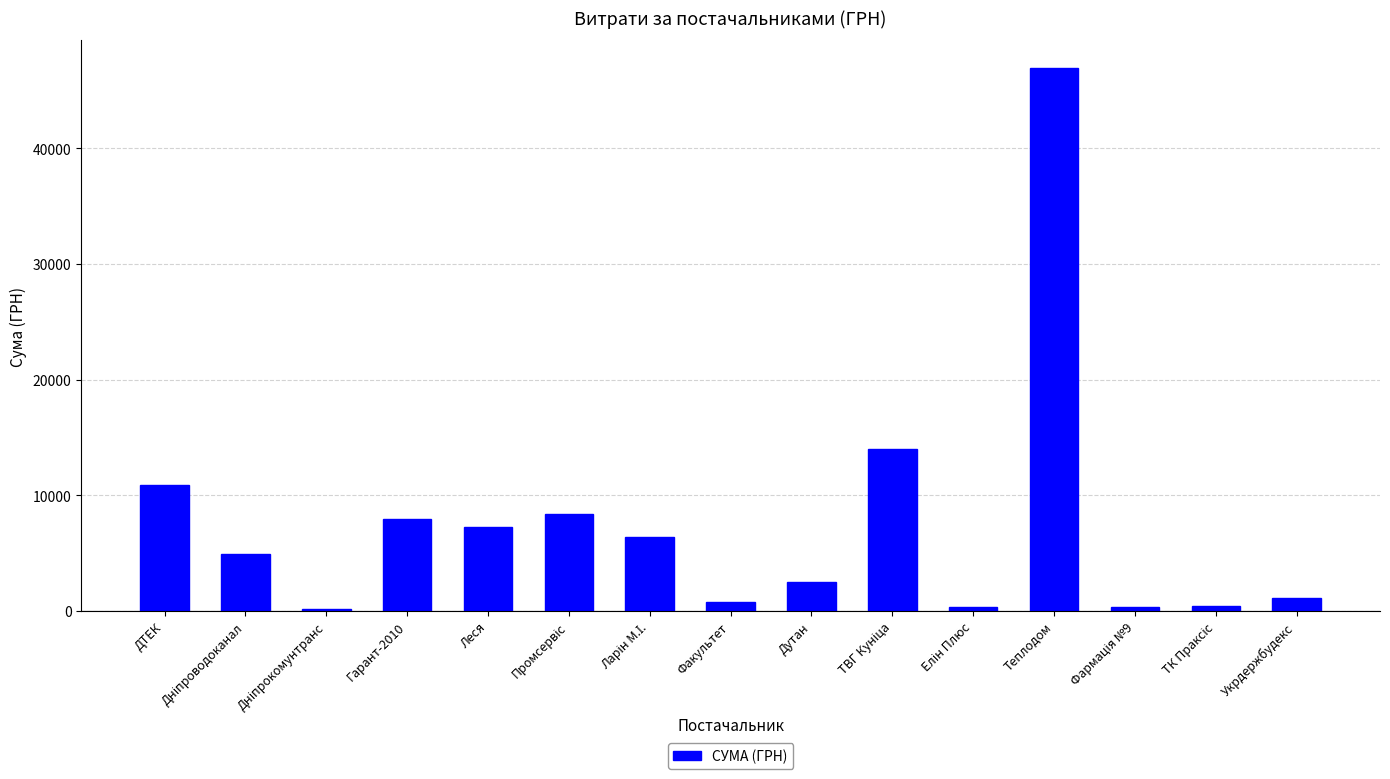

What is the sum of all values?

112215.3